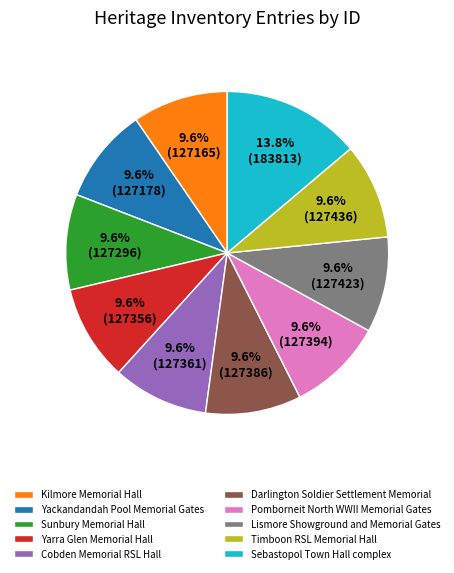

Is it true that Pomborneit North WWII Memorial Gates is 10% of the pie?

True